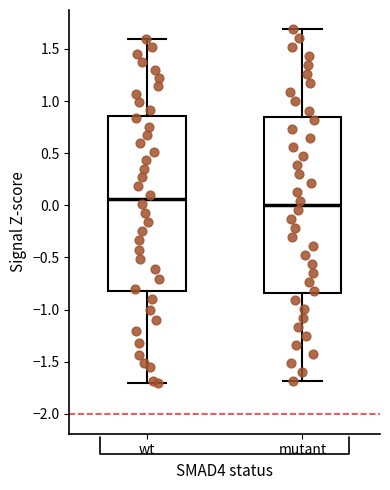

Reading left to right, transcribe this box plot: for each box, give where its median line is, the range the box spans, and where its two whiskers end, as read against the y-axis. The values are not printed on the chart, so give them approximately, as read against the axis.

wt: median 0.05, box -0.85 to 0.85, whiskers -1.70 to 1.60
mutant: median 0.00, box -0.85 to 0.85, whiskers -1.70 to 1.70